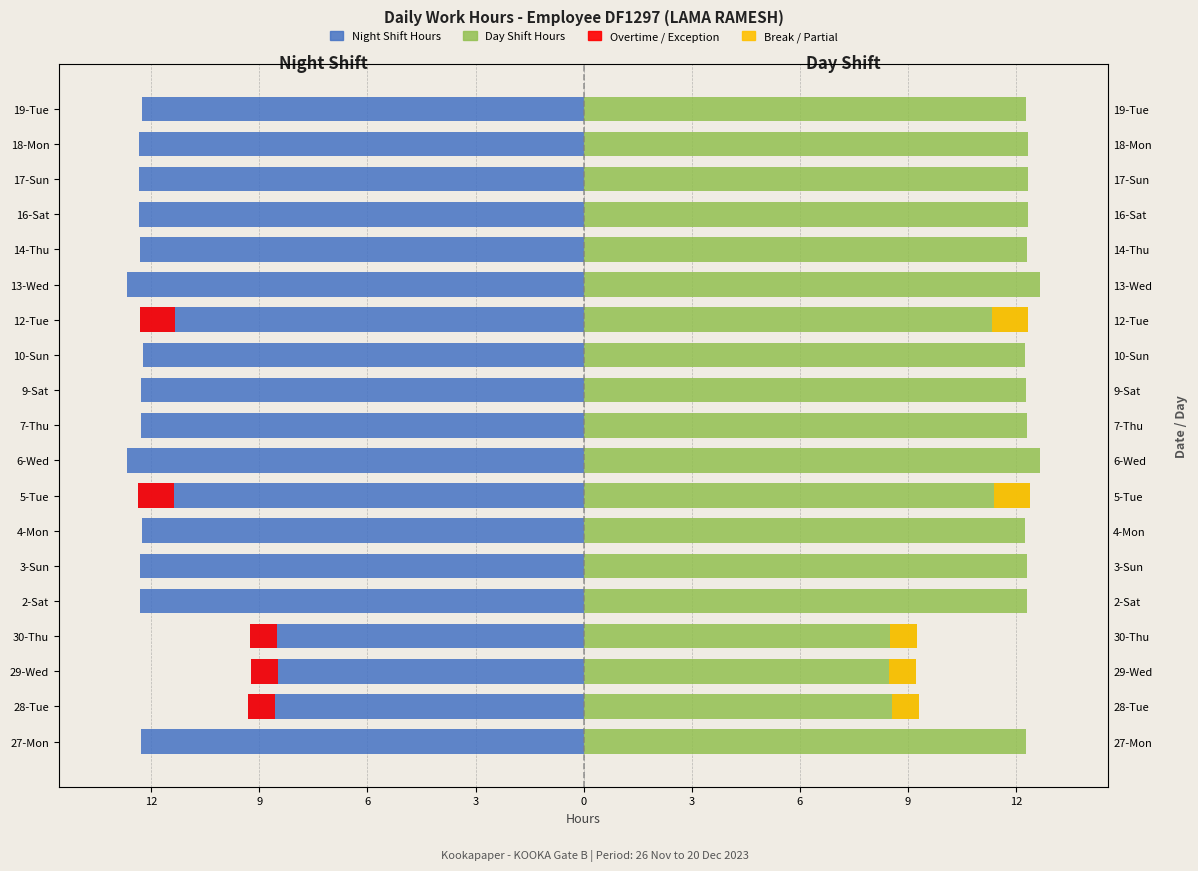

Are the bars horizontal?

Yes